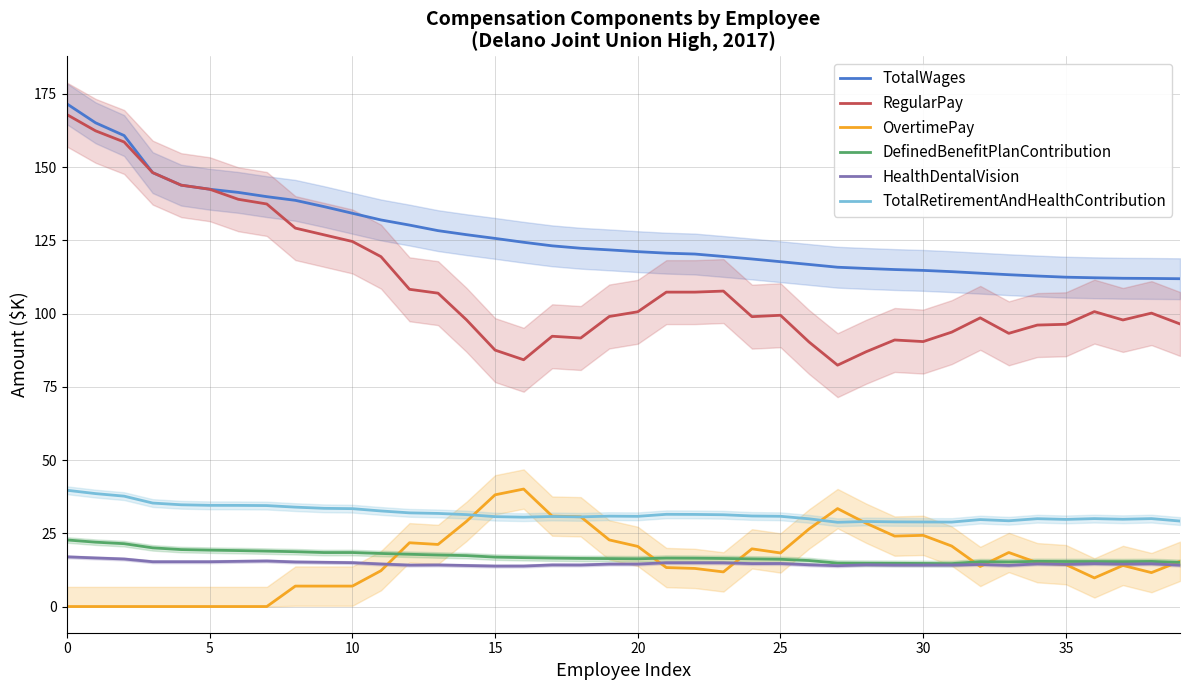

Reading left to right, what are all the values shown in this chart?

TotalWages: 171.6	165.1	160.8	148.1	143.9	142.5	141.4	139.9	138.7	136.5	134.3	132.0	130.2	128.3	127.0	125.7	124.4	123.1	122.3	121.8	121.2	120.6	120.3	119.5	118.7	117.7	116.8	115.8	115.4	115.1	114.8	114.3	113.8	113.3	112.8	112.4	112.2	112.1	112.0	111.9
RegularPay: 167.9	162.4	158.6	148.1	143.9	142.5	139.0	137.4	129.2	126.9	124.6	119.5	108.3	107.0	97.9	87.5	84.2	92.3	91.7	99.0	100.6	107.3	107.3	107.7	99.0	99.4	90.3	82.4	87.0	91.0	90.5	93.7	98.6	93.3	96.1	96.4	100.7	97.8	100.2	96.5
OvertimePay: 0.0	0.0	0.0	0.0	0.0	0.0	0.0	0.0	7.0	7.0	7.0	12.2	21.8	21.2	29.1	38.1	40.1	30.9	30.6	22.7	20.5	13.3	13.0	11.8	19.7	18.3	26.5	33.4	28.4	24.1	24.3	20.7	13.7	18.4	15.0	14.3	9.8	14.0	11.6	15.4
DefinedBenefitPlanContribution: 22.7	22.0	21.5	20.0	19.4	19.3	19.1	18.9	18.7	18.4	18.4	18.1	17.8	17.6	17.4	16.9	16.7	16.5	16.4	16.4	16.3	16.5	16.5	16.4	16.3	16.1	15.7	14.8	14.8	14.7	14.7	14.7	15.3	15.2	15.4	15.4	15.4	15.3	15.4	15.1
HealthDentalVision: 17.0	16.6	16.2	15.3	15.3	15.3	15.4	15.5	15.2	15.1	15.0	14.5	14.1	14.2	14.0	13.8	13.8	14.2	14.2	14.5	14.5	14.9	14.9	14.9	14.7	14.7	14.2	13.9	14.3	14.2	14.2	14.2	14.4	14.0	14.6	14.4	14.7	14.5	14.6	14.1
TotalRetirementAndHealthContribution: 39.7	38.6	37.7	35.3	34.7	34.6	34.5	34.5	33.9	33.5	33.4	32.6	32.0	31.8	31.4	30.7	30.5	30.7	30.6	30.9	30.8	31.5	31.4	31.3	30.9	30.8	29.9	28.8	29.0	28.9	28.9	28.8	29.7	29.3	30.0	29.7	30.0	29.8	30.0	29.2